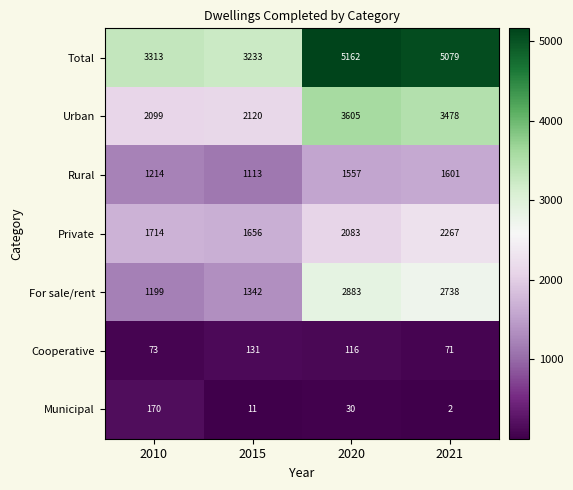

At how many categories does at least one series exceed 4033?

2